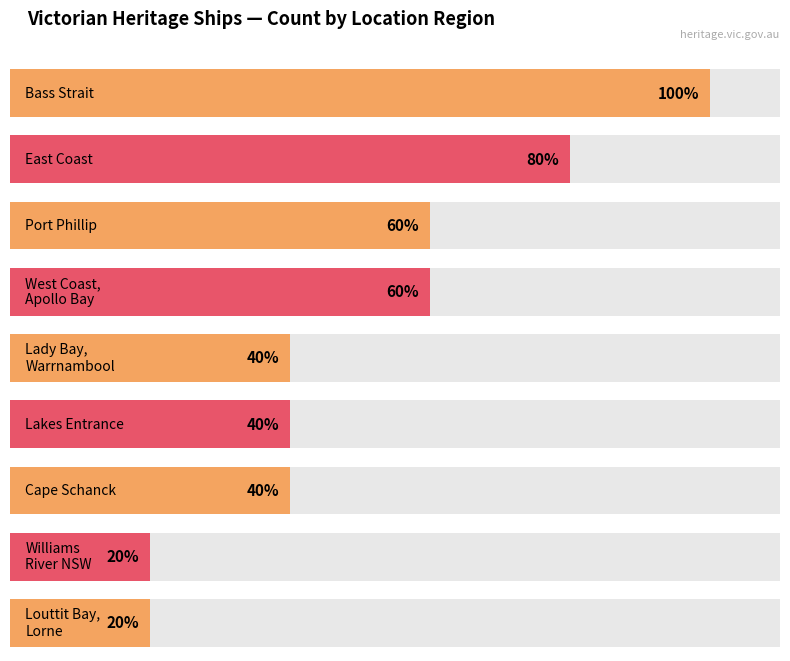

Where is the data nearest to the value 3?

Port Phillip